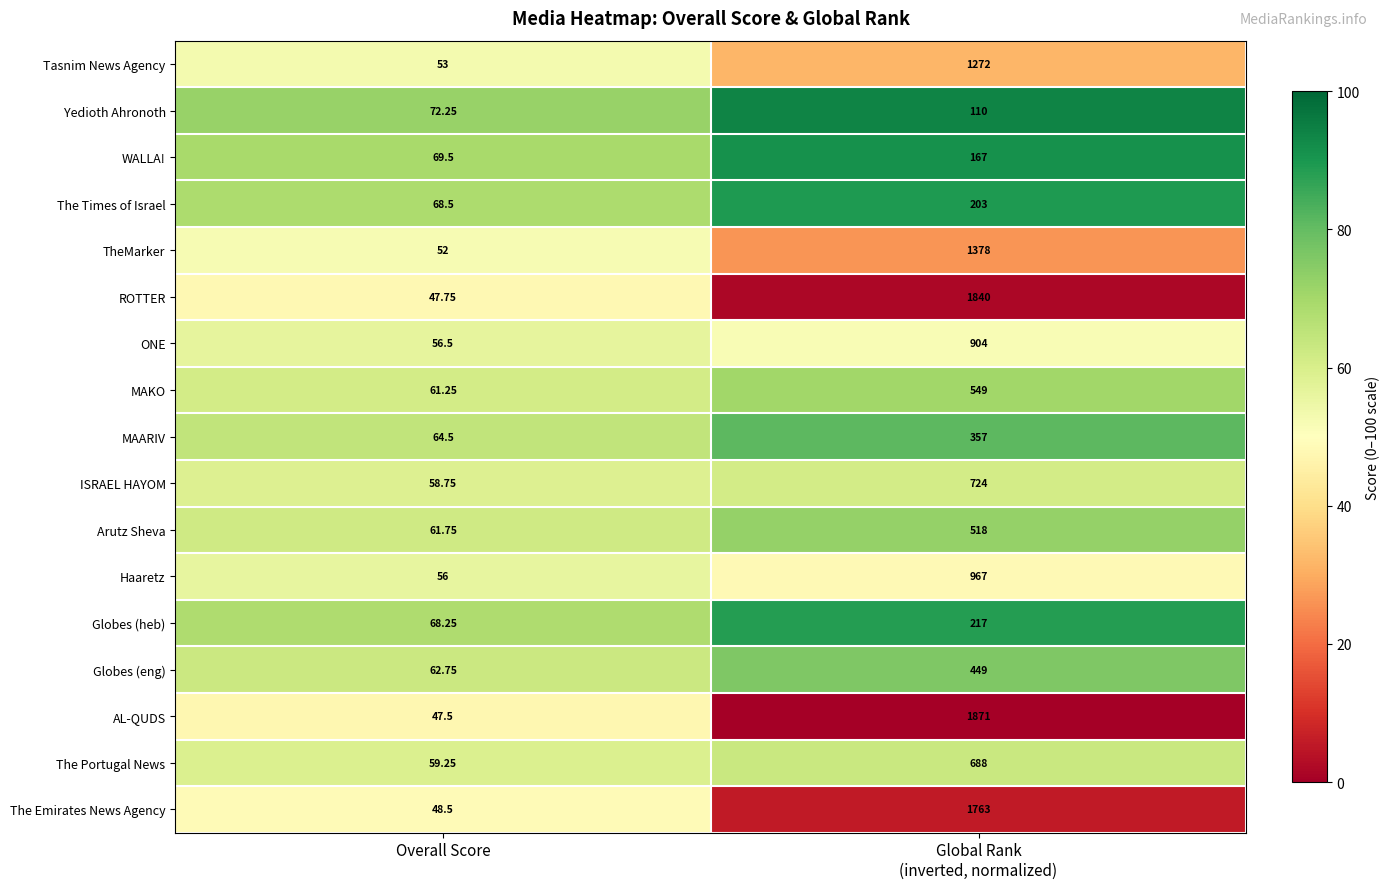

List the series in order of their peak value, highest first.

AL-QUDS, ROTTER, The Emirates News Agency, TheMarker, Tasnim News Agency, Haaretz, ONE, ISRAEL HAYOM, The Portugal News, MAKO, Arutz Sheva, Globes (eng), MAARIV, Globes (heb), The Times of Israel, WALLA!, Yedioth Ahronoth